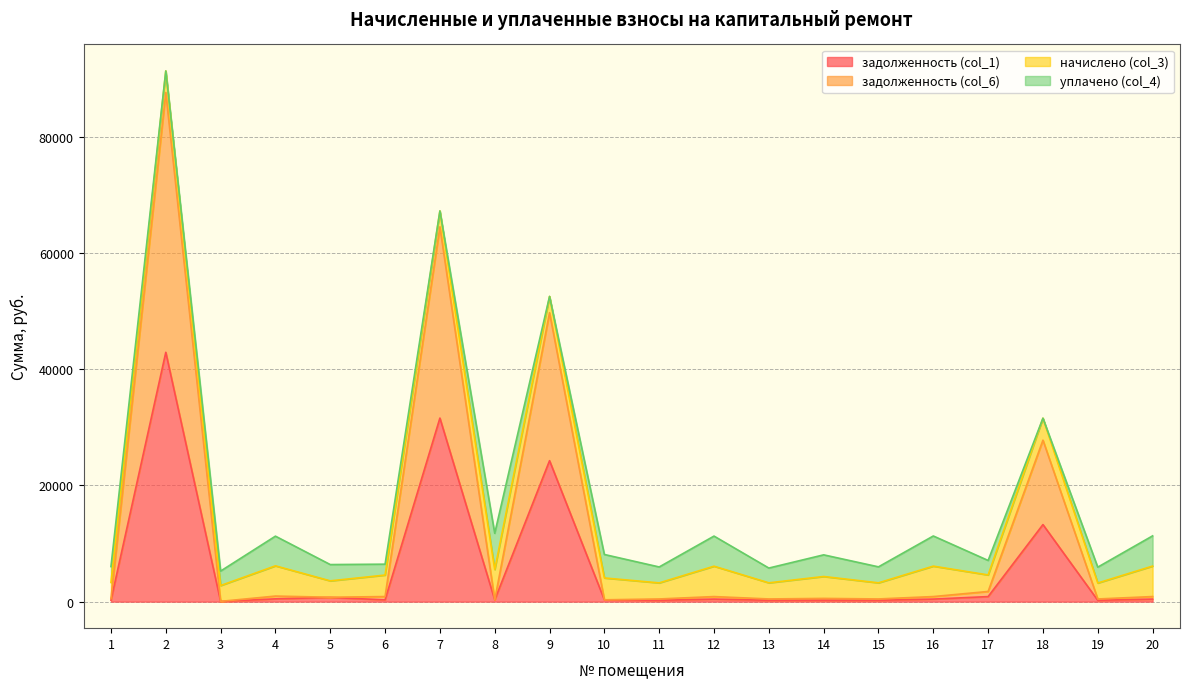

Is it true that задолженность (col_6) equals 871.4 at 12?

True